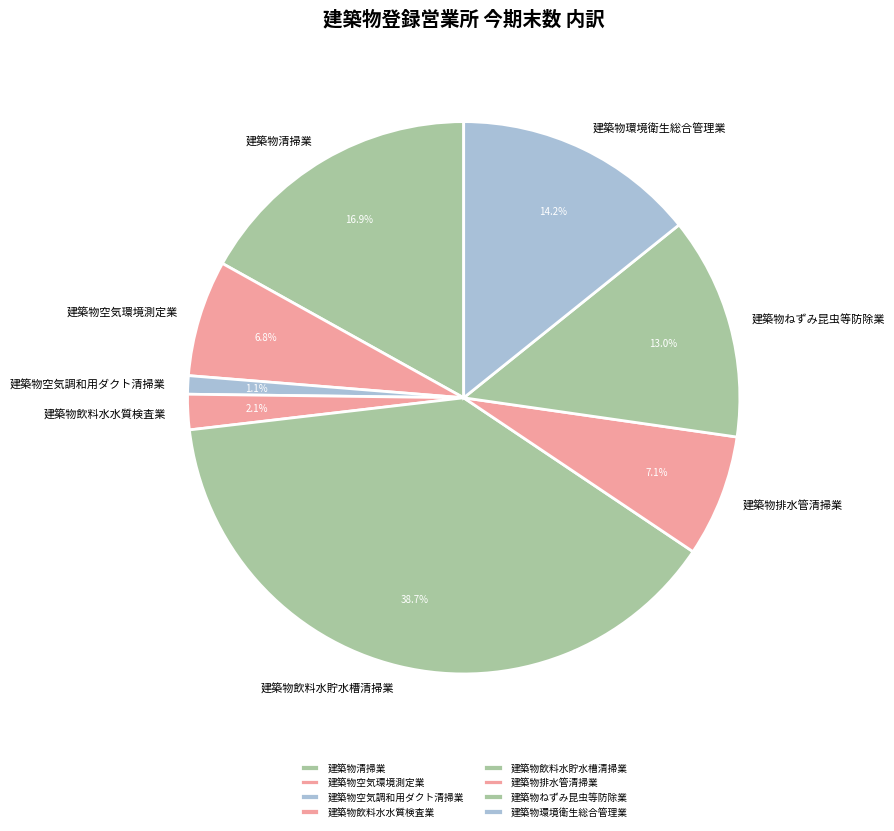

To the nearest percent, what is the difference between the 建築物ねずみ昆虫等防除業 and 建築物排水管清掃業 slice percentages?

6%